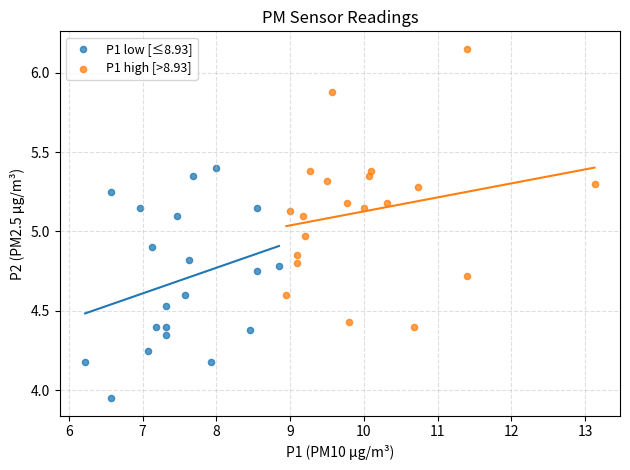

What are all the series names shown in the legend?

P1 low [≤8.93], P1 high [>8.93]